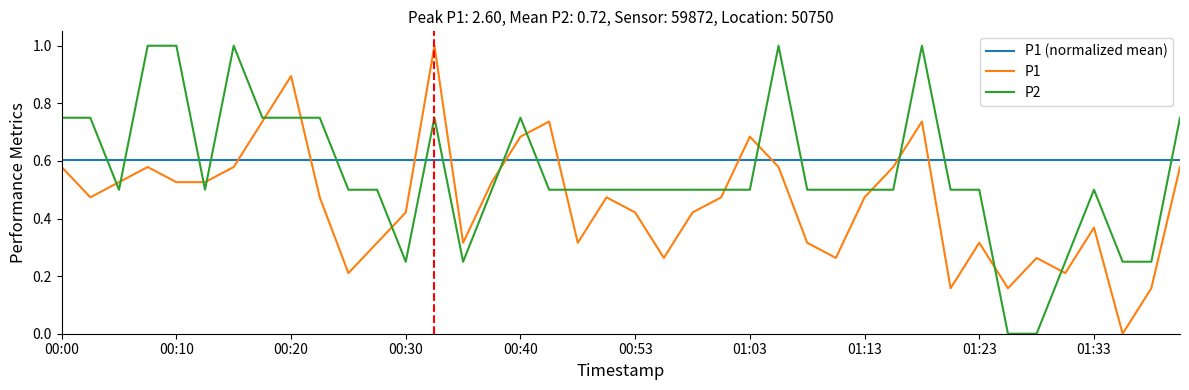

List the series in order of their overall mean, lowest first.

P1, P2, P1 (normalized mean)